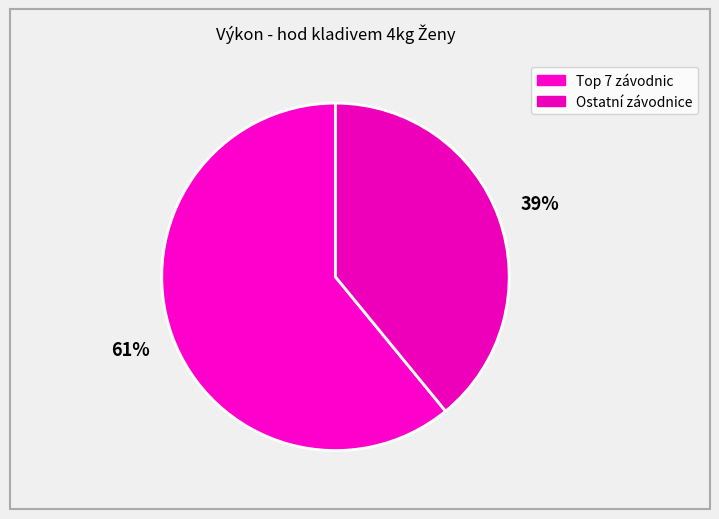

Is there any slice that represents more than half of the pie?

Yes